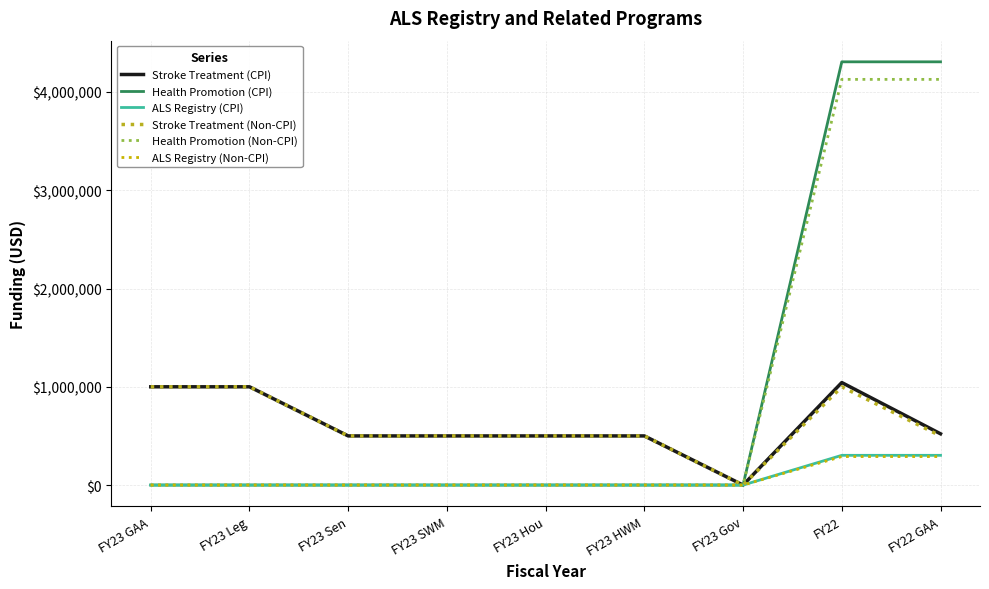

Is this an area chart (filled region under the line)?

No